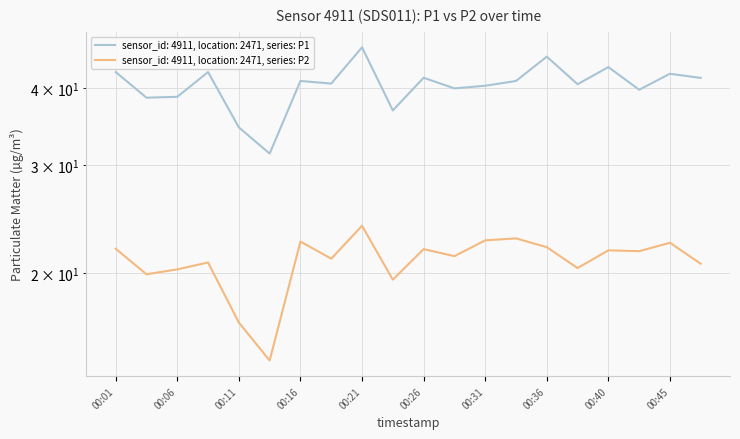

What is the total value across all series at 00:36?

67.1